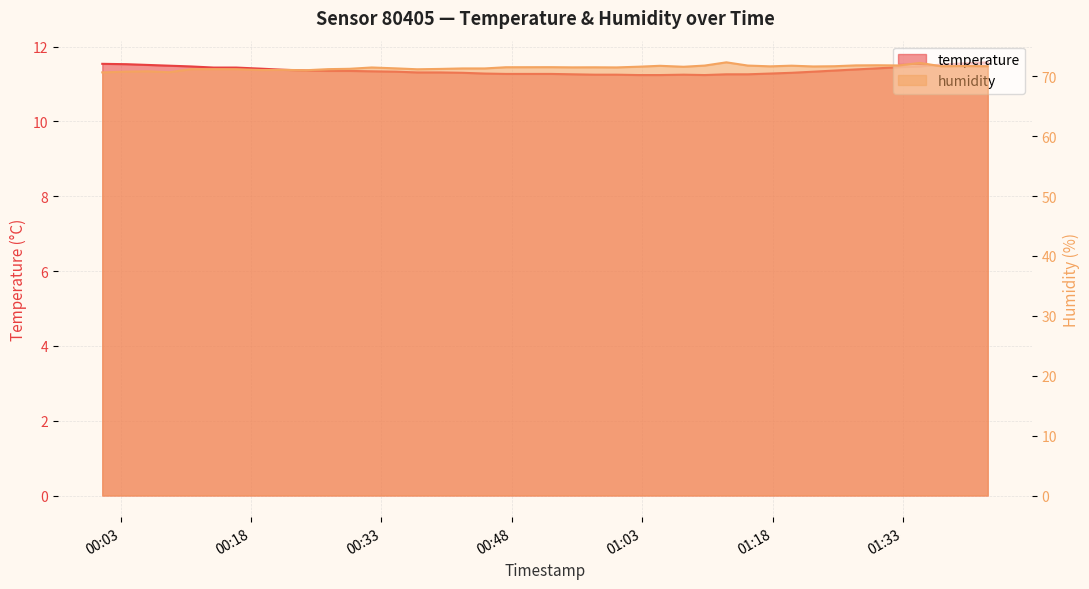

True or false: humidity and temperature cross at least once.

False